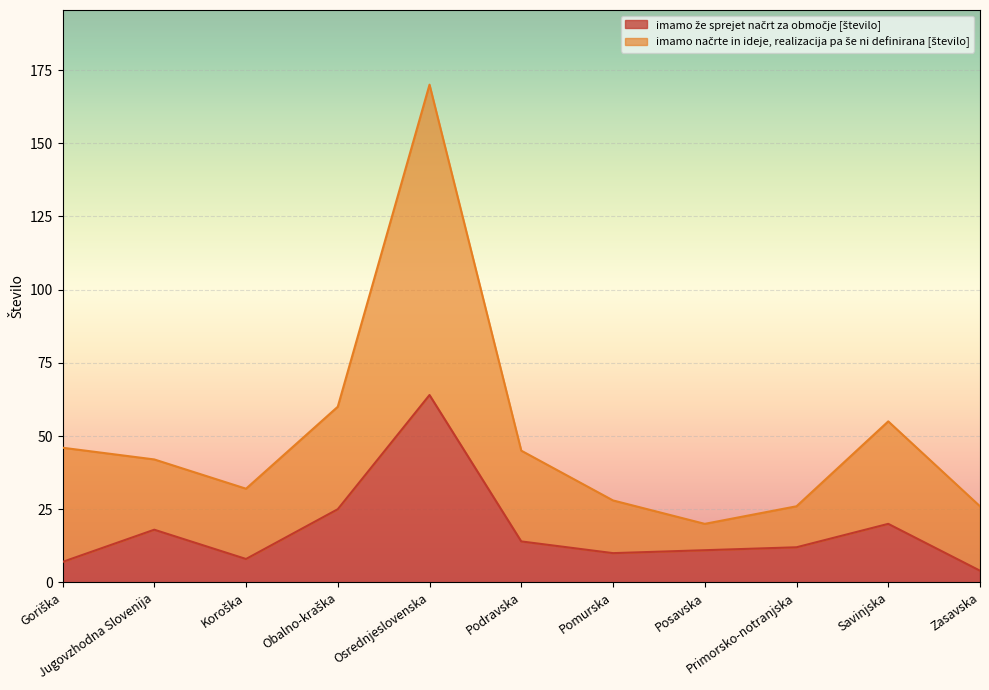

How many series are shown in this chart?

2